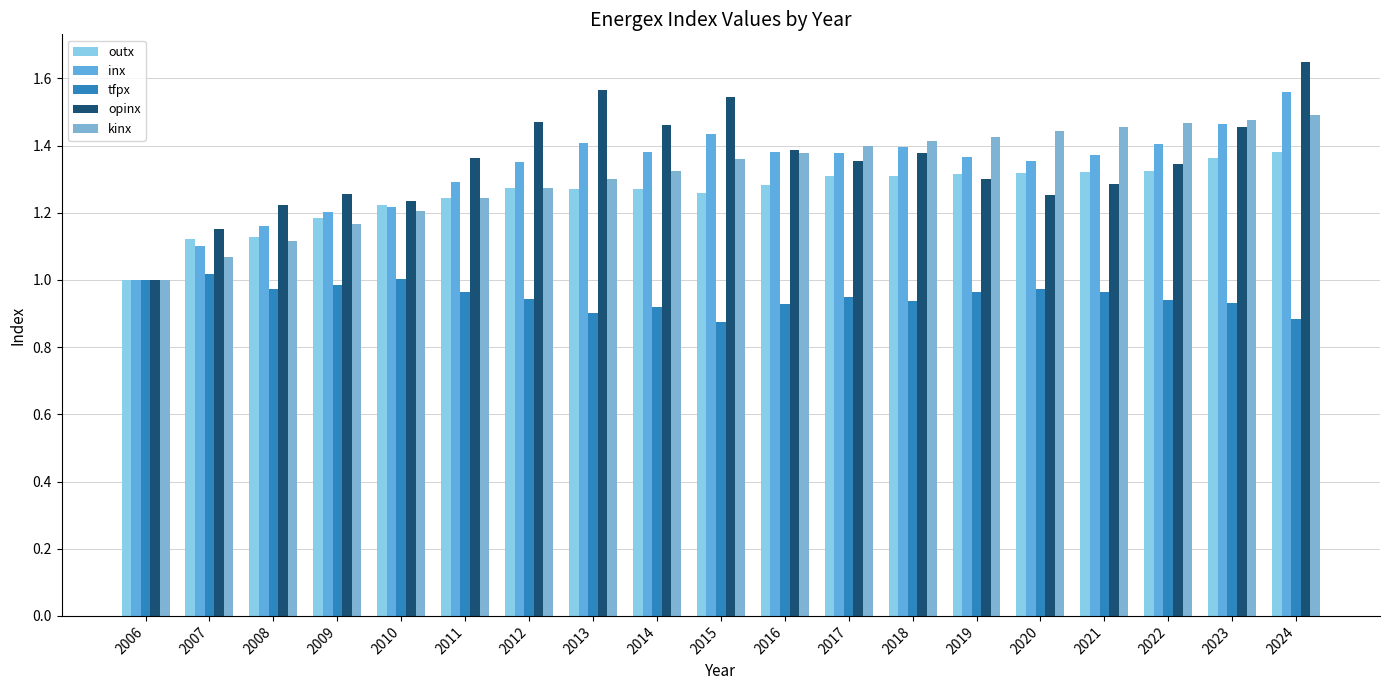

Which series has the widest spread of values?

opinx